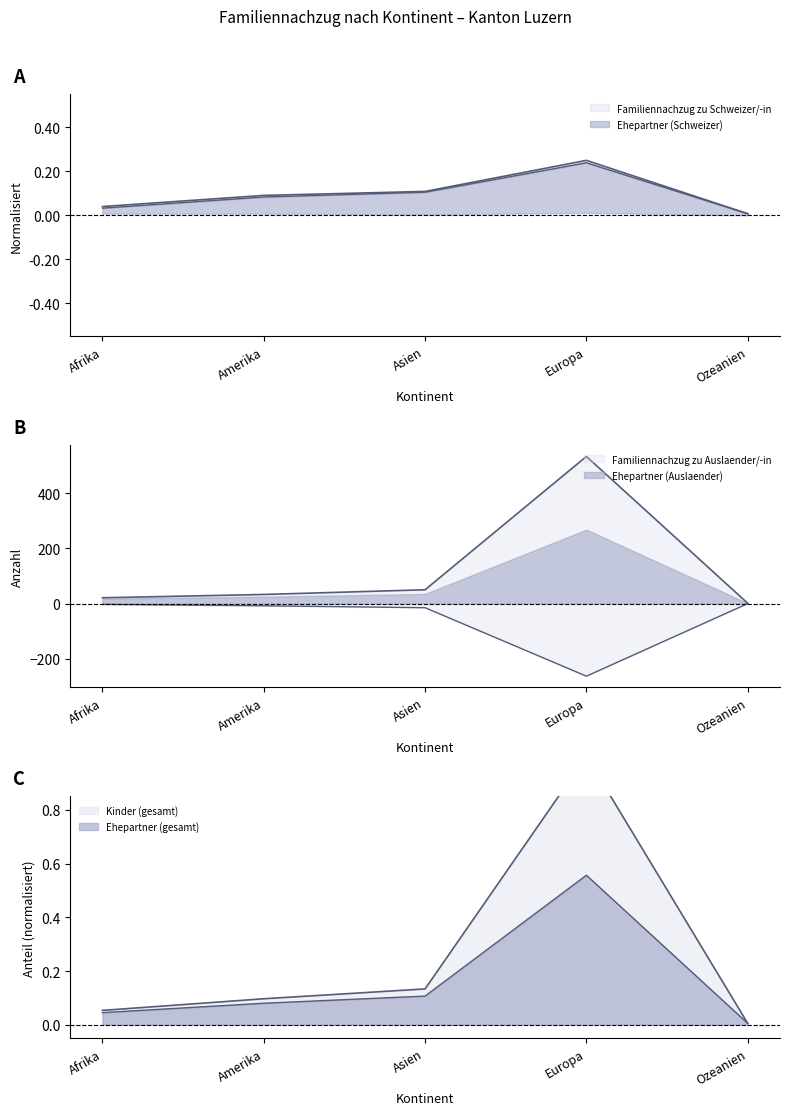

True or false: Kinder (Auslaender) and Familiennachzug zu Schweizer/-in cross at least once.

False